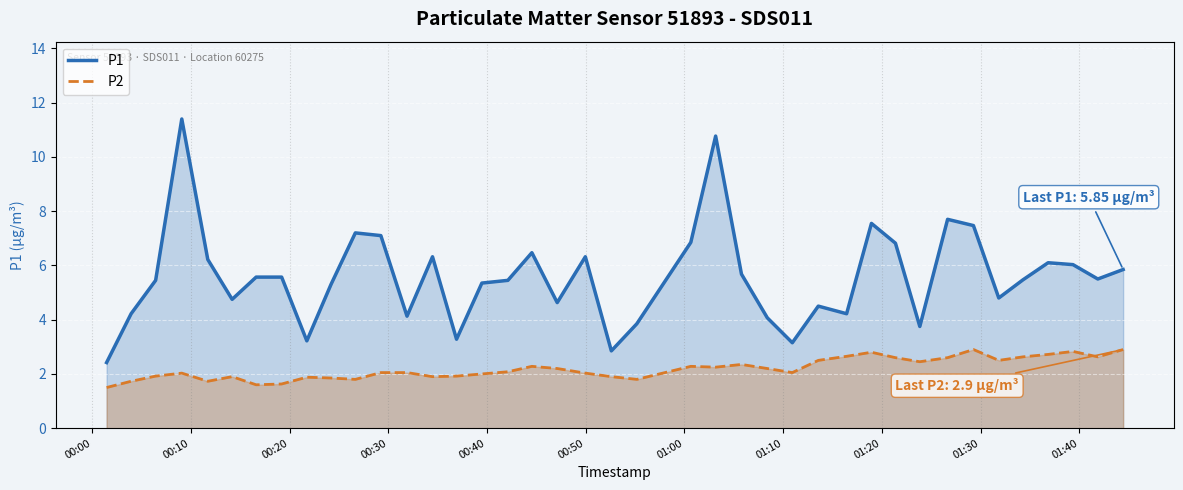

What is the greatest value displayed?

11.4